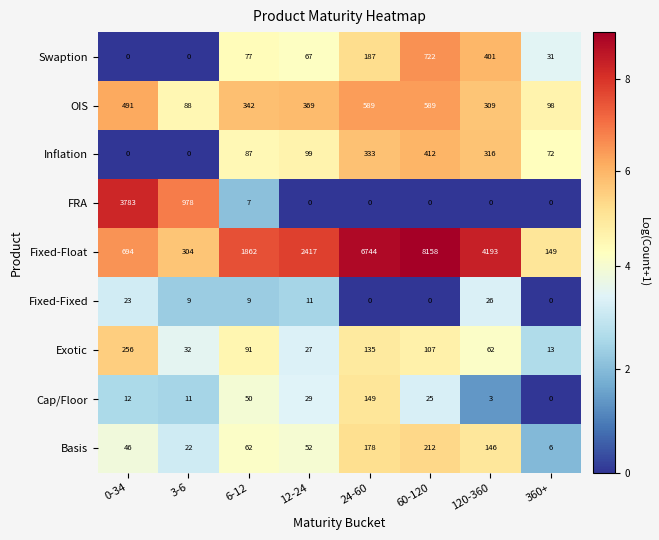

What is the spread (max minus min) of values at 12-24?

2417